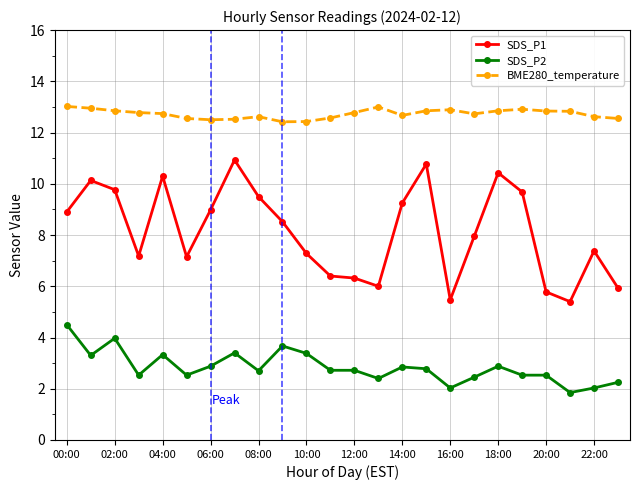

What is the value of the SDS_P1 point at the 5th from the left?

10.3